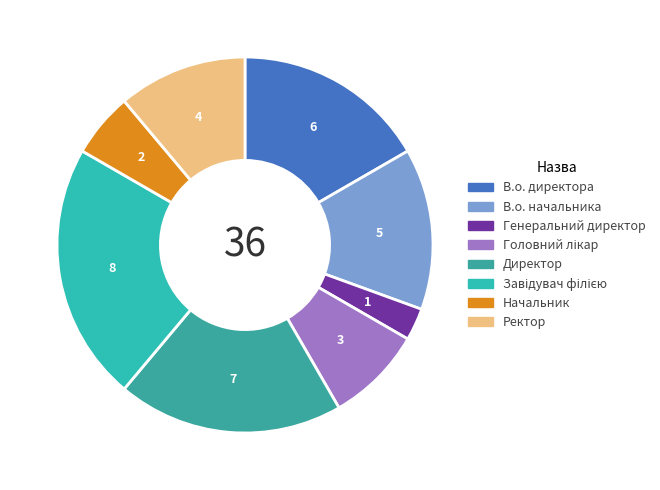

To the nearest percent, what is the difference between the largest and smallest slice percentages?

19%